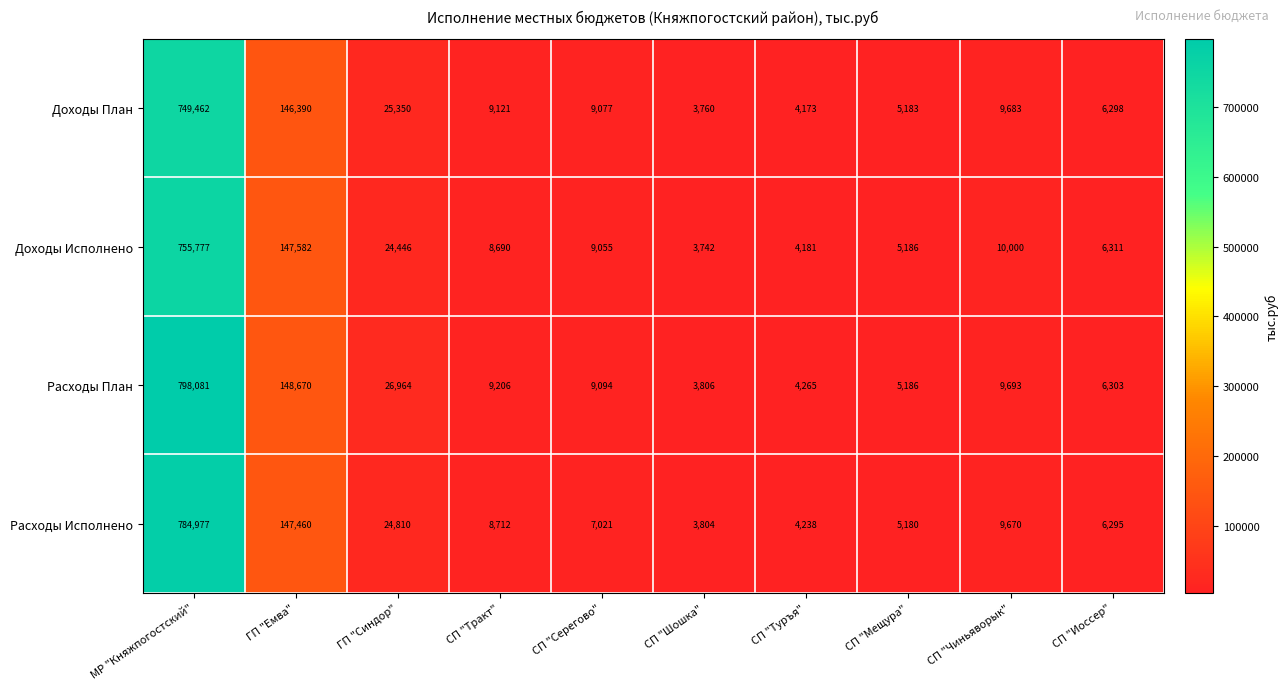

At СП "Туръя", list the series in order from smallest to largest.

Доходы План, Доходы Исполнено, Расходы Исполнено, Расходы План